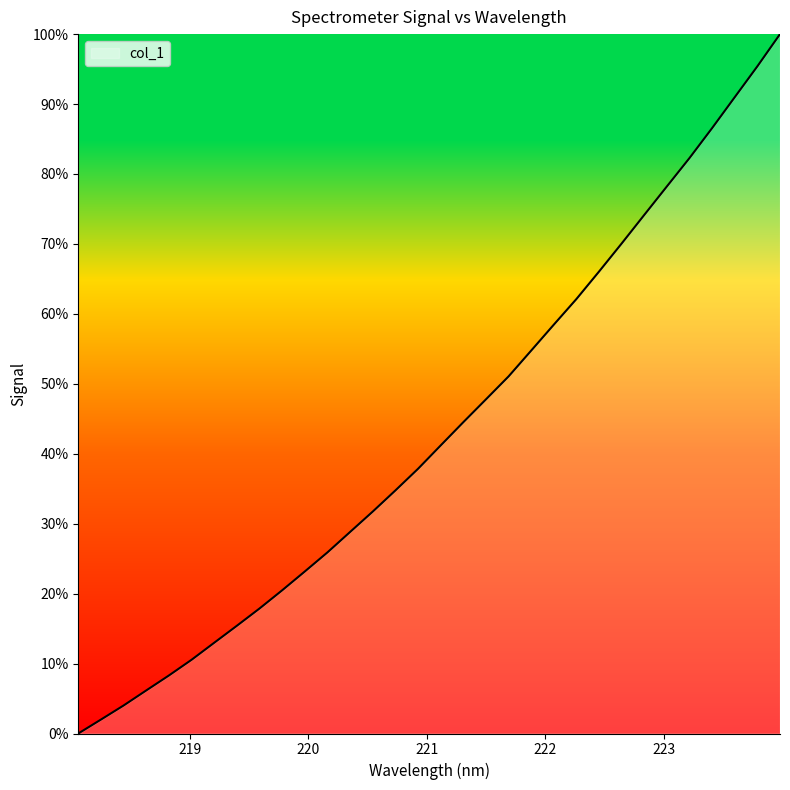

How many series are shown in this chart?

1